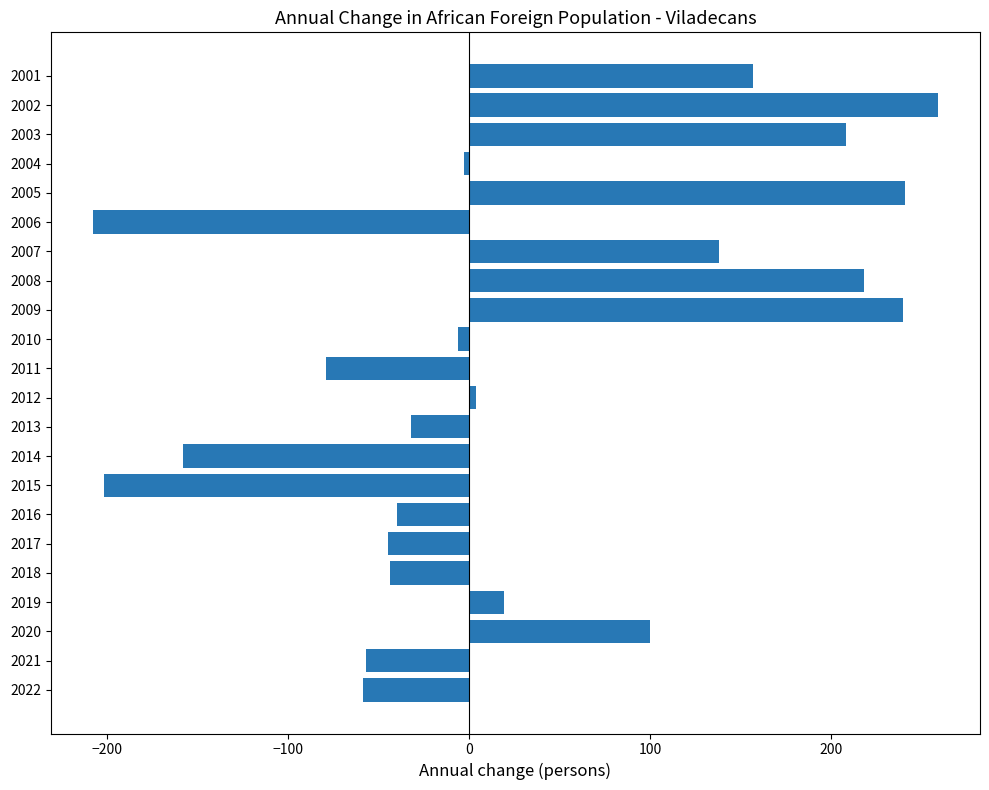

At which label is the value closest to 25?

2019